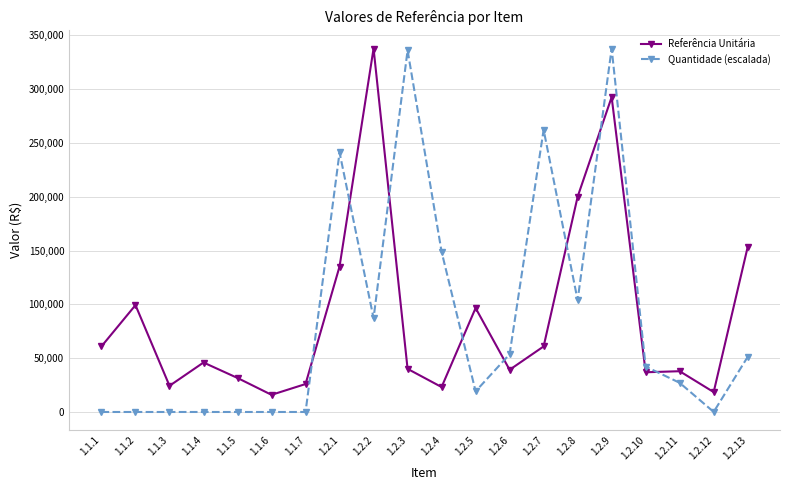

What is the difference between the maximum and minimum values in the Quantidade (escalada) series?

337760.6